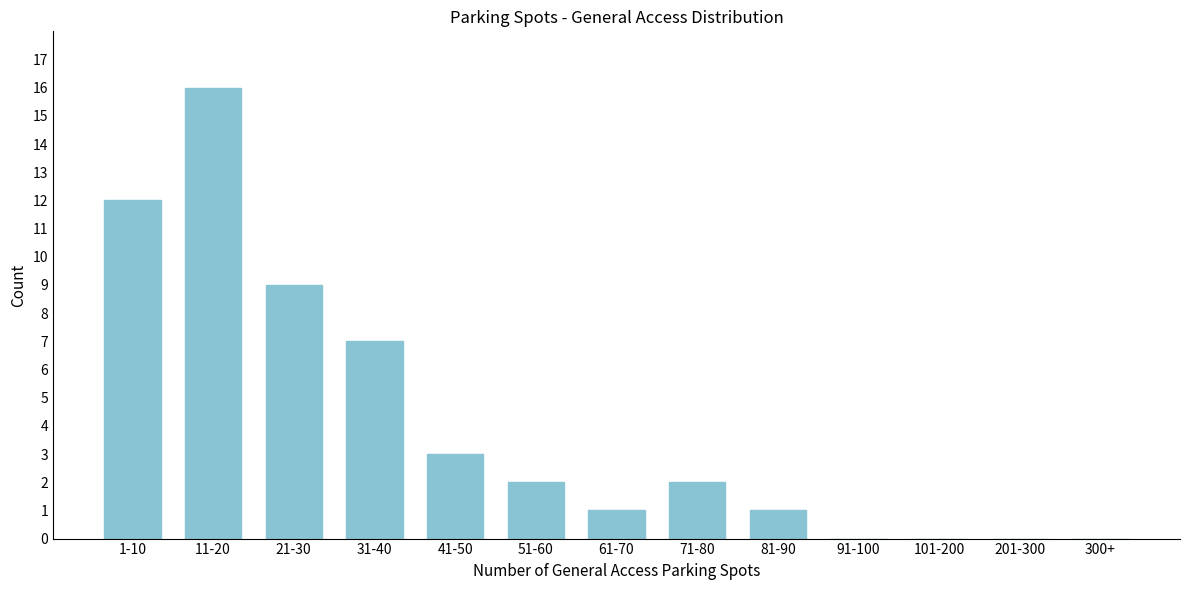

Reading left to right, list all the values displayed in this chart.

1-10=12	11-20=16	21-30=9	31-40=7	41-50=3	51-60=2	61-70=1	71-80=2	81-90=1	91-100=0	101-200=0	201-300=0	300+=0